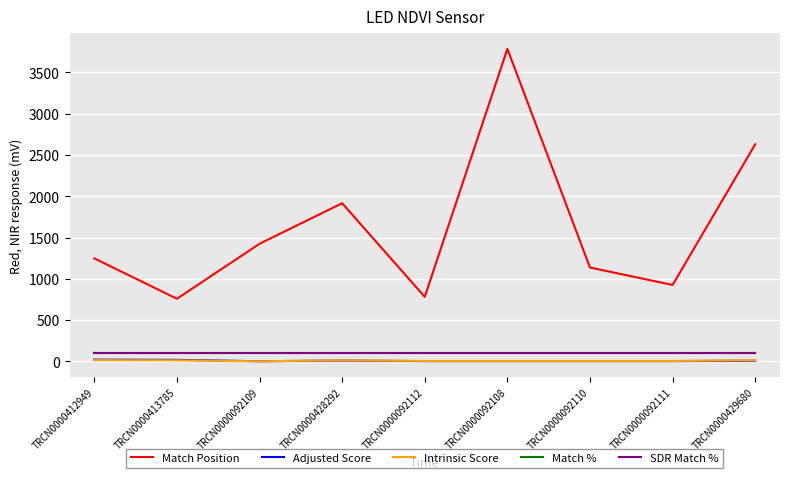

What is the lowest value of the Intrinsic Score series?

1.3